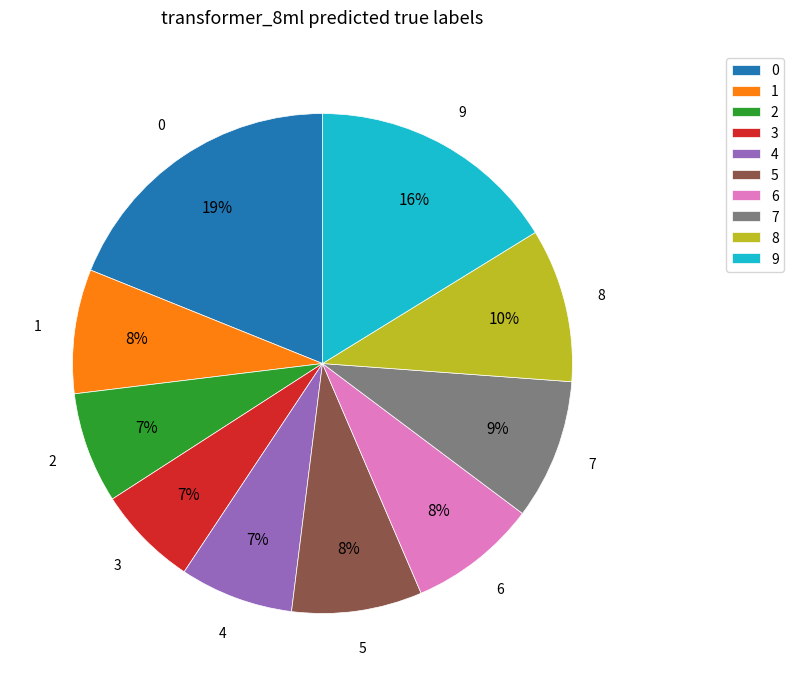

Is it true that 9 is 7% of the pie?

False